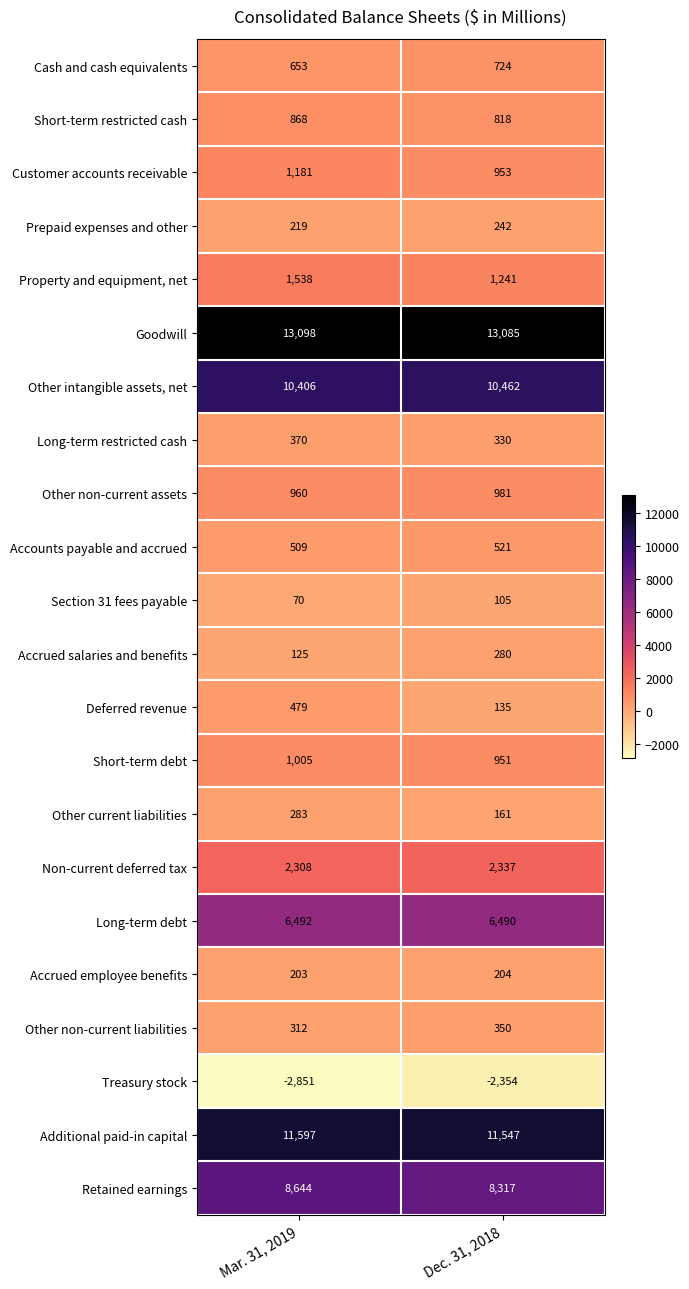

What is the difference between the maximum and minimum values in the Accrued salaries and benefits series?

155